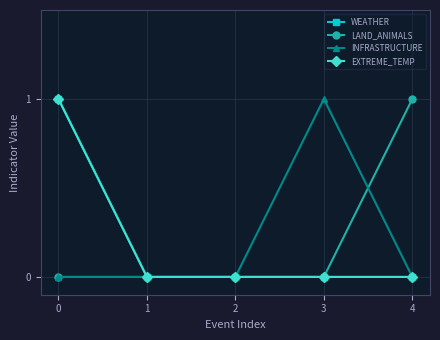

True or false: LAND_ANIMALS and WEATHER cross at least once.

False